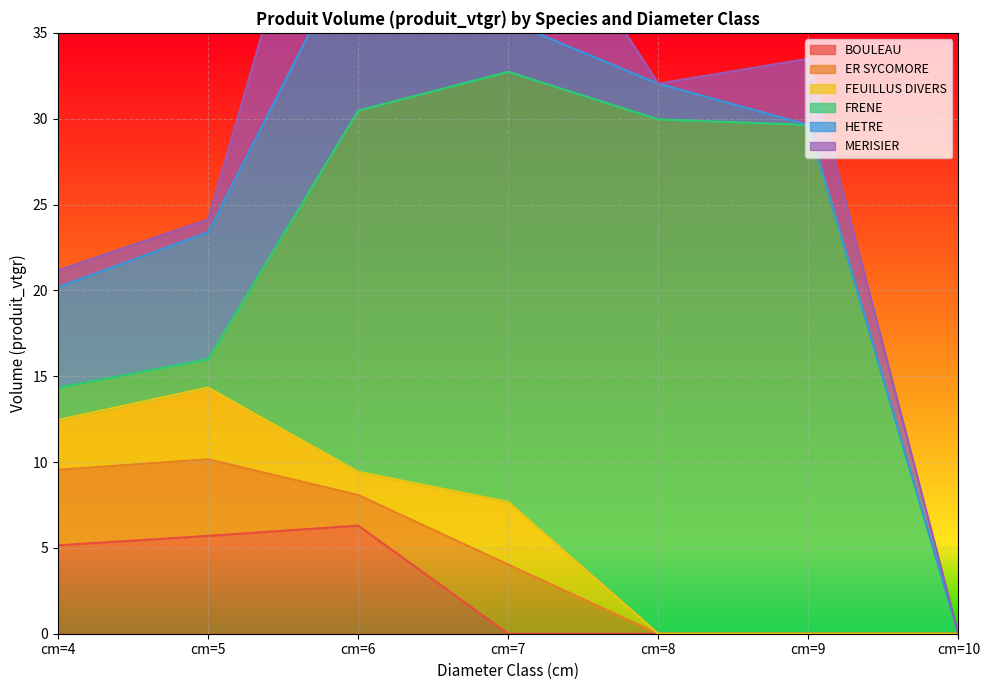

At which label does FEUILLUS DIVERS first exceed 1?

cm=4